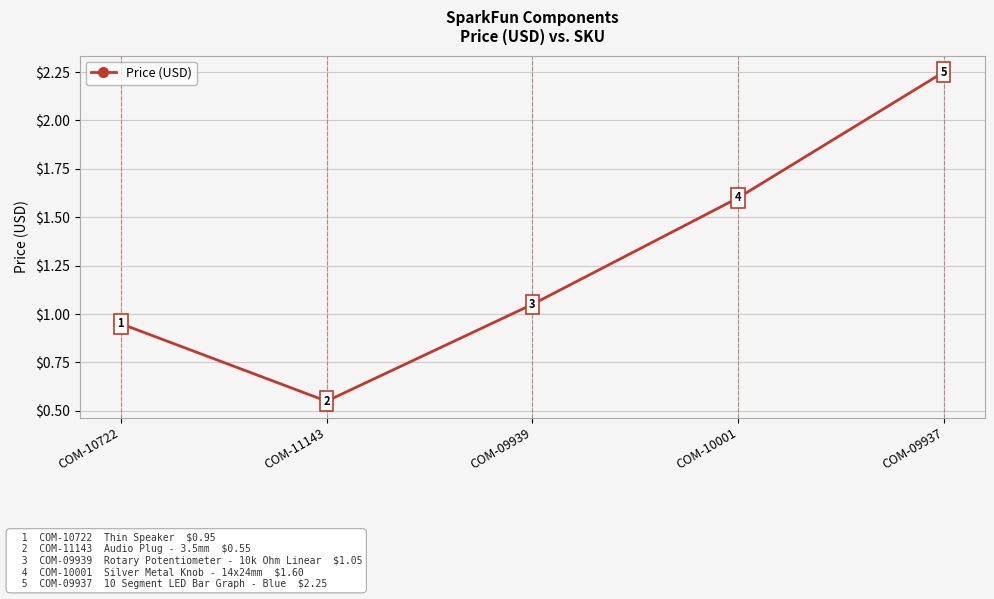

Is it true that the value at COM-10722 is 0.5?

False